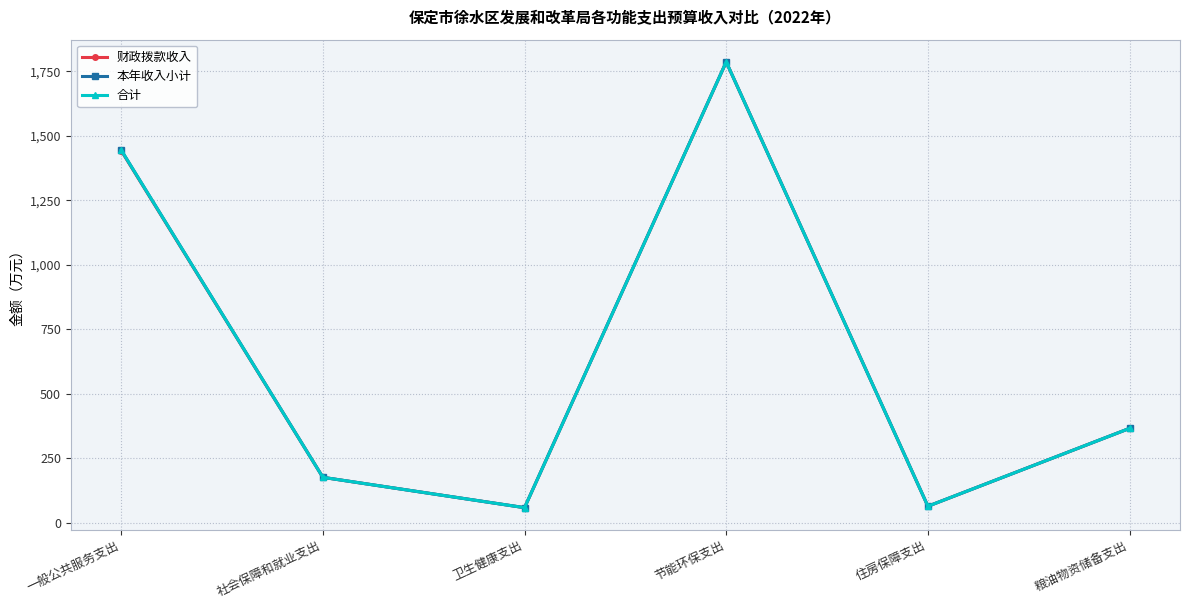

Is this an area chart (filled region under the line)?

No